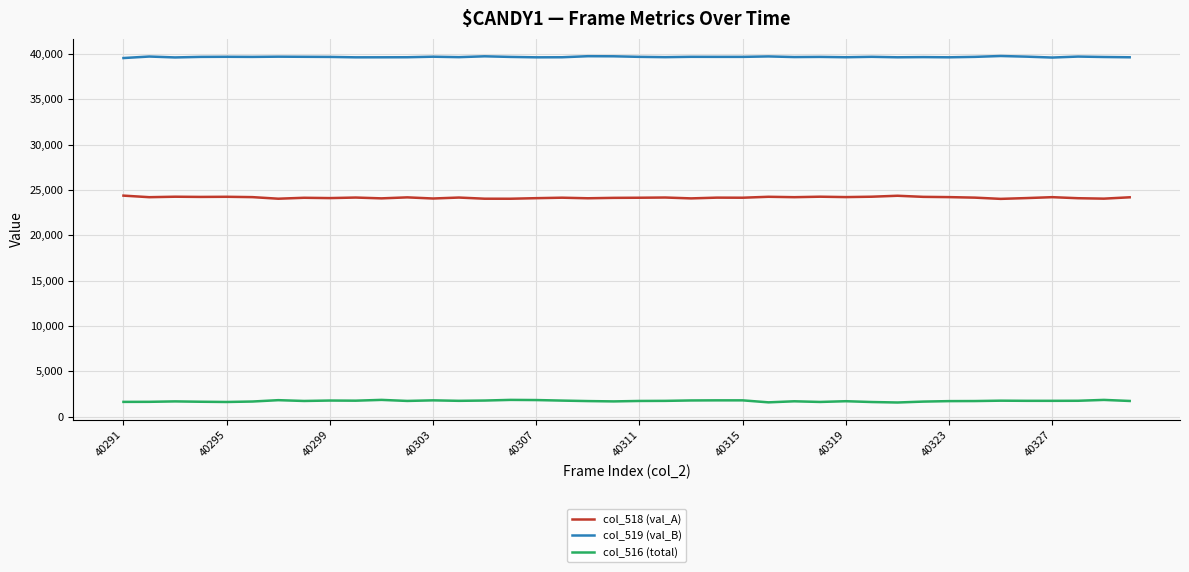

True or false: col_516 (total) and col_519 (val_B) cross at least once.

False